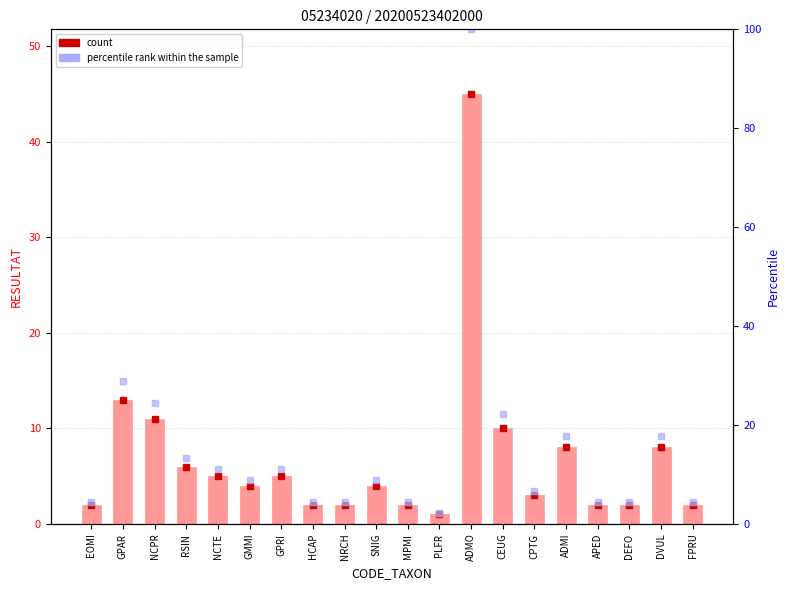

Read the percentile rank within the sample value at PLFR.

2.2